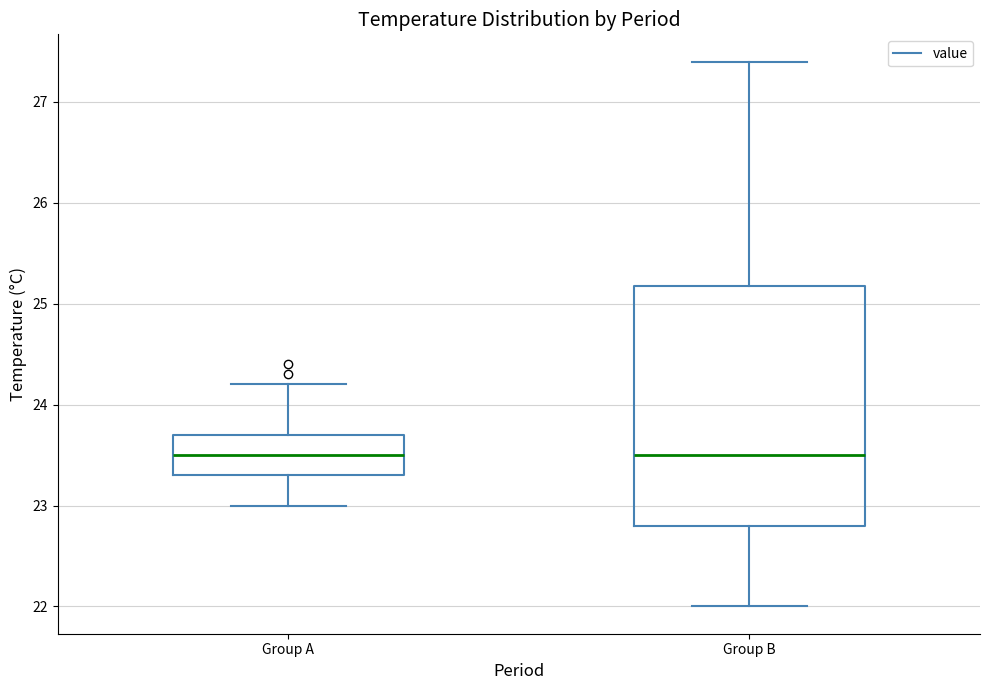

Comparing the boxes themselves (not the whiskers), which one is the tallest?

Group B